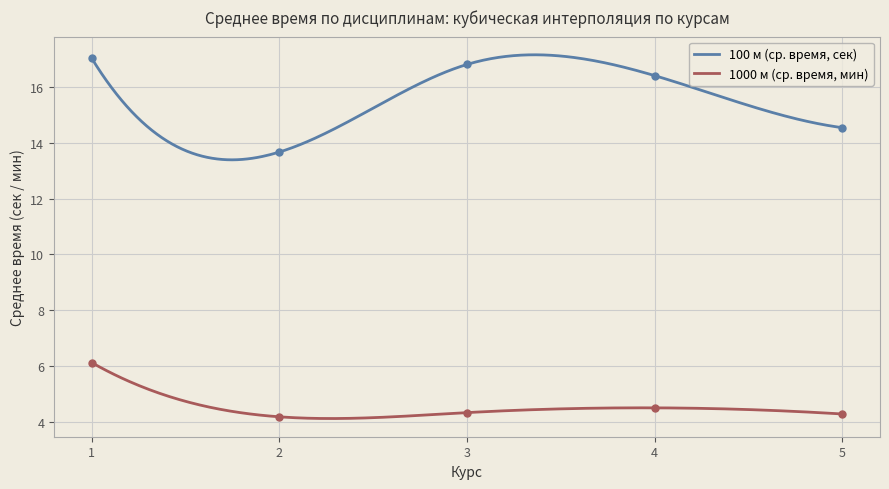

Which series has the widest spread of Y values?

100 м (mean by курс)